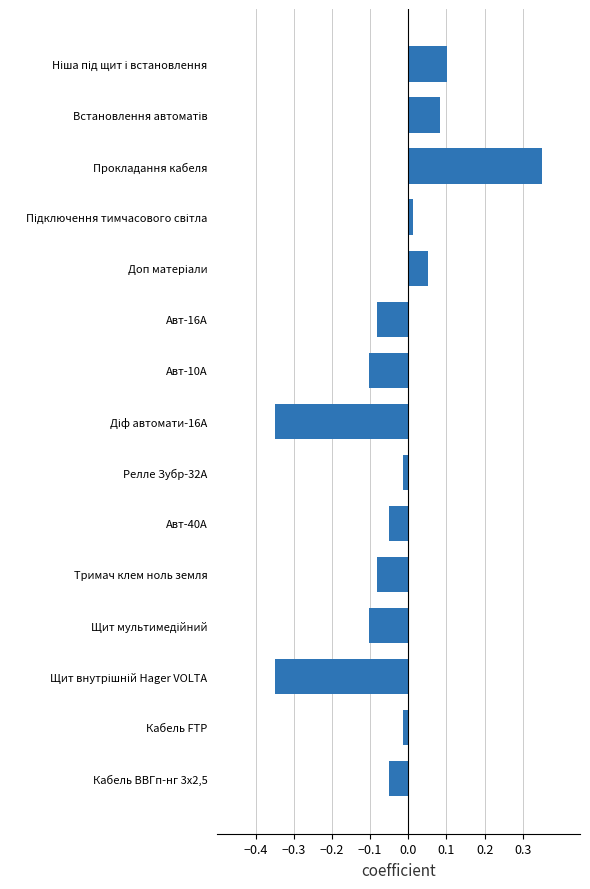

What is the difference between the maximum and second lowest values?

0.7